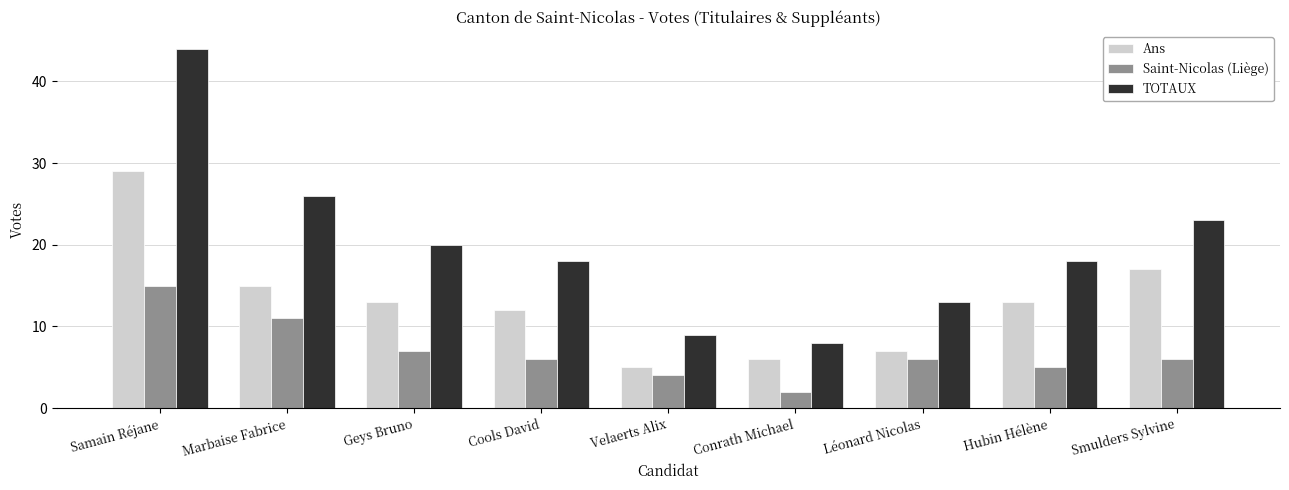

List the series in order of their overall mean, lowest first.

Saint-Nicolas (Liège), Ans, TOTAUX